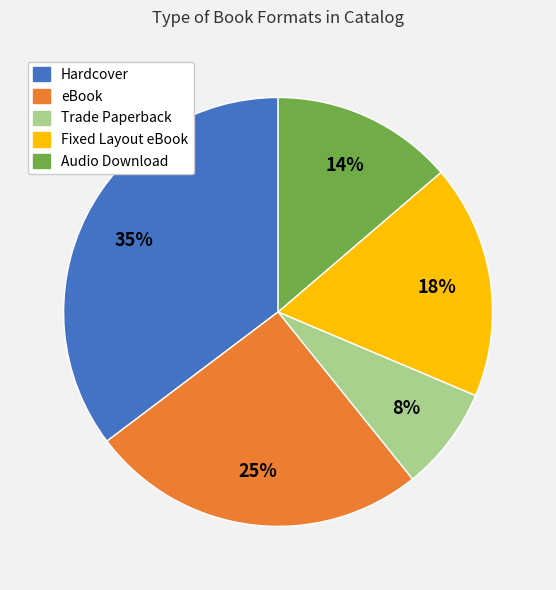

How many slices are in this pie chart?

5